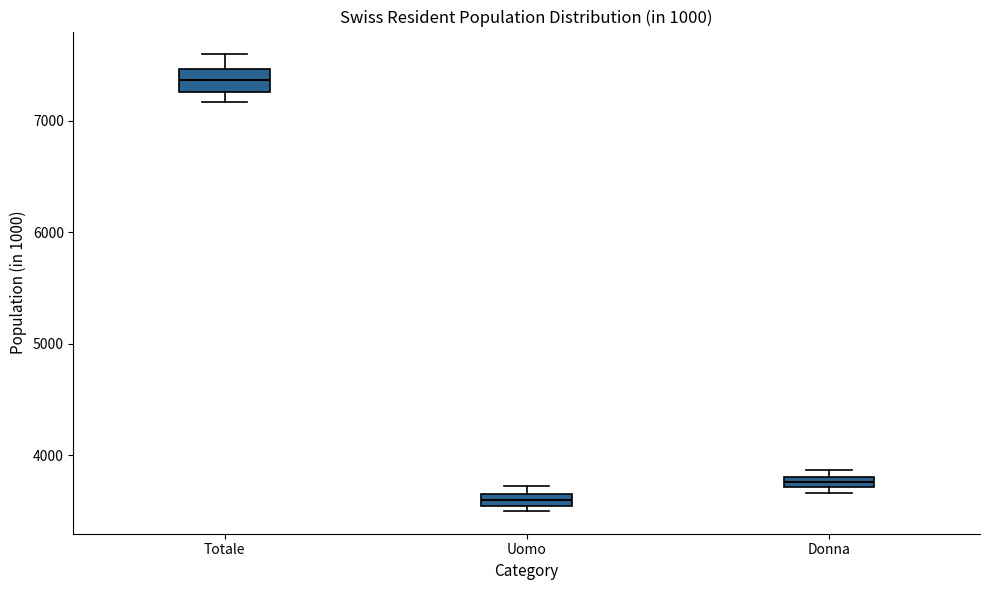

Which box's median line is the lowest?

Uomo